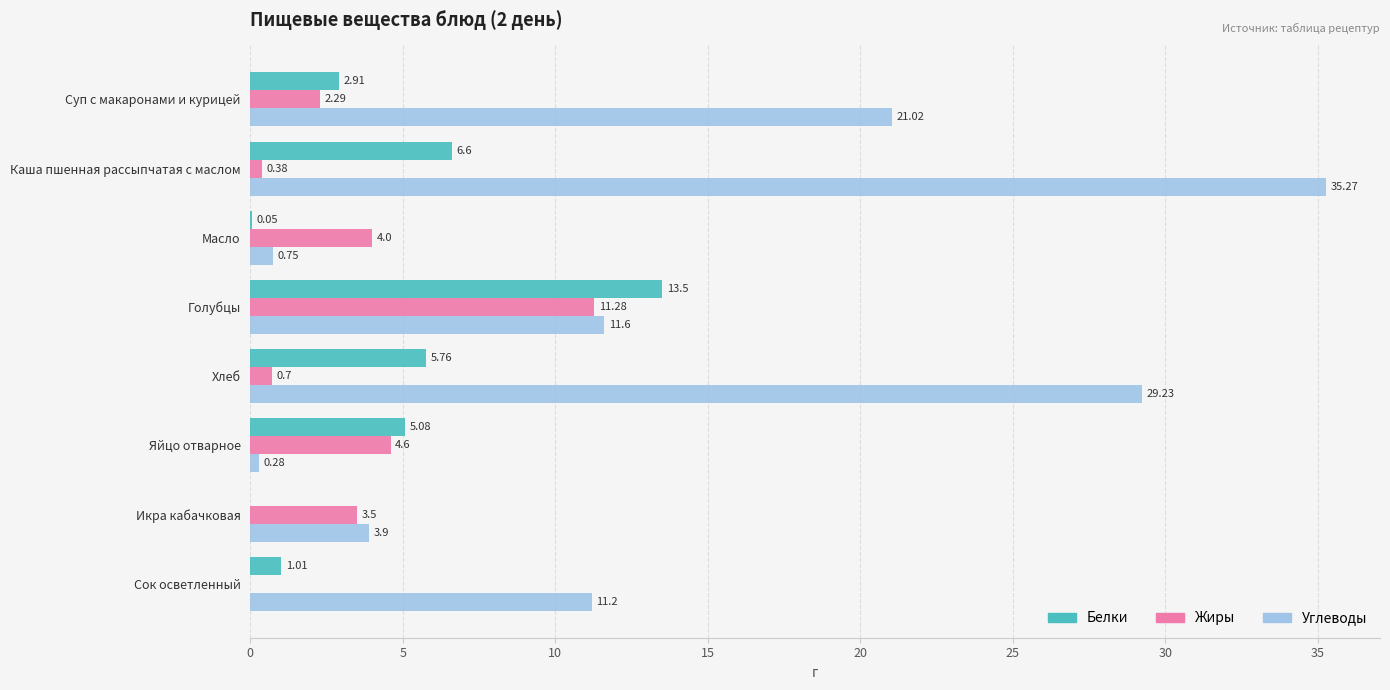

Between Голубцы and Хлеб, which series saw the biggest shift?

Углеводы